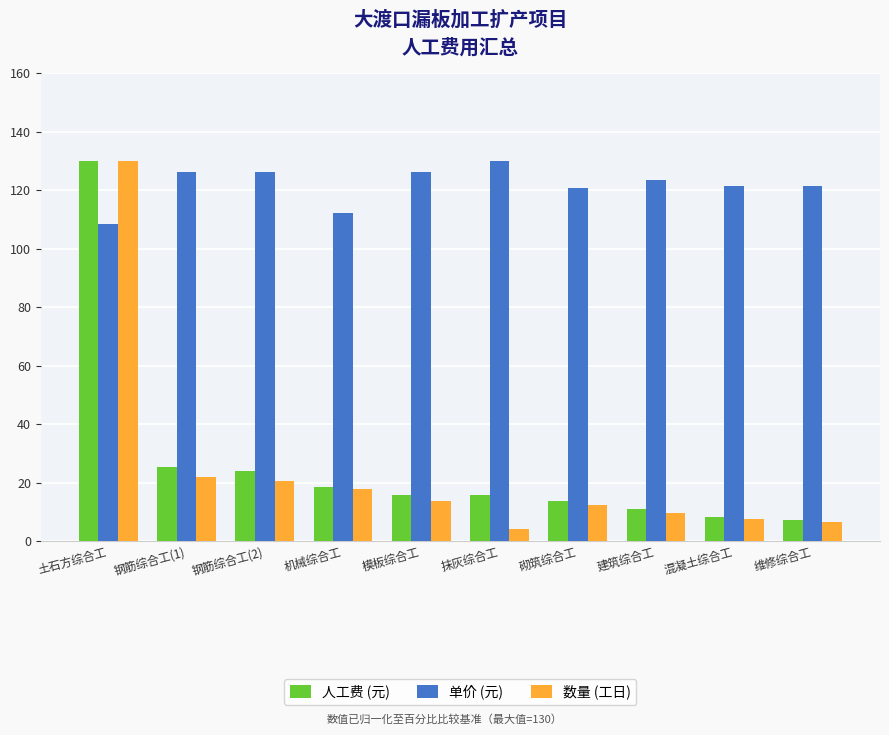

What is the difference between the second highest and second lowest values in the 人工费 (元) series?

17.2